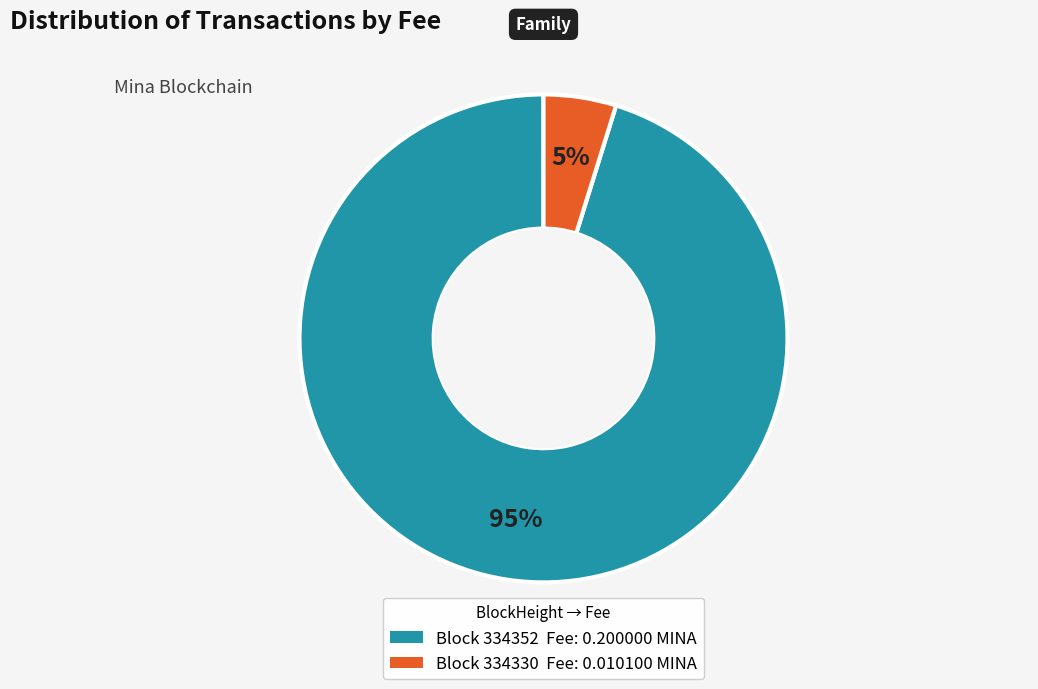

To the nearest percent, what is the average slice percentage?

50%